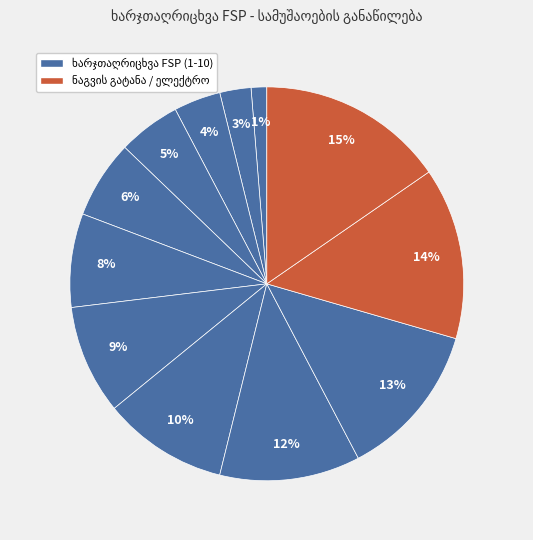

Which has a higher value, სახურავის დაშლა აწყობა or გიფსოკარდონის მოწყობა 30 კვ.მ?

გიფსოკარდონის მოწყობა 30 კვ.მ